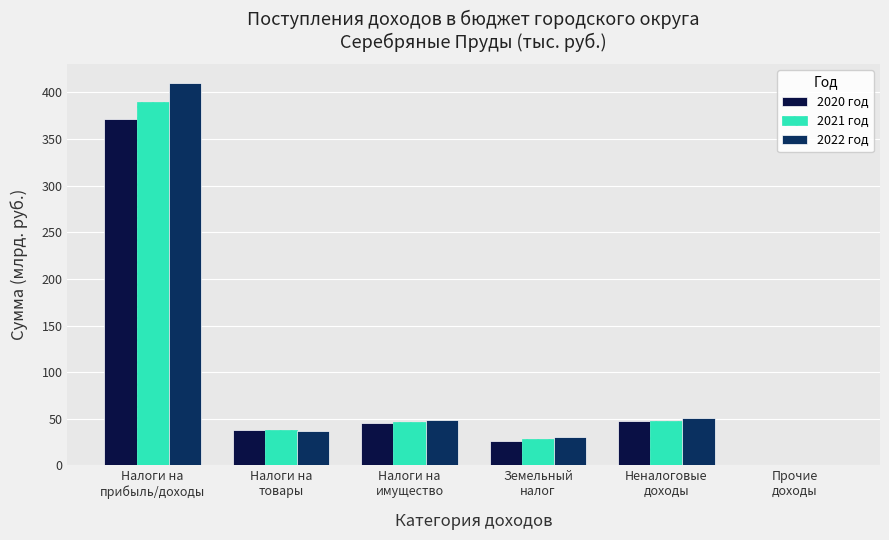

What is the difference between the 2021 год values at Прочие
доходы and Налоги на
прибыль/доходы?

389.8